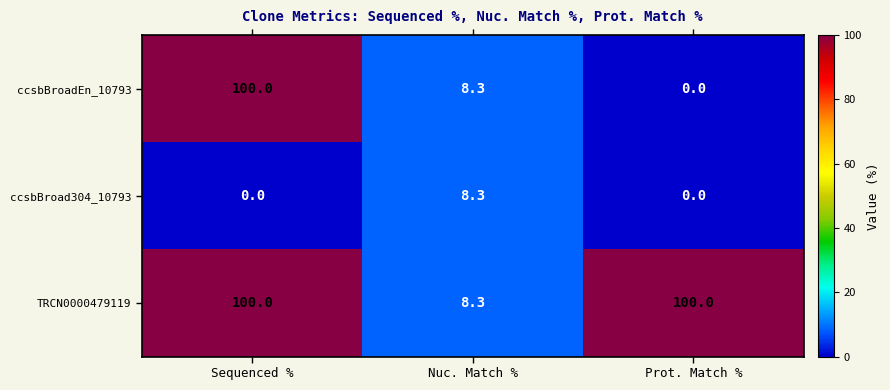

At which category is the sum across all series the highest?

Sequenced %